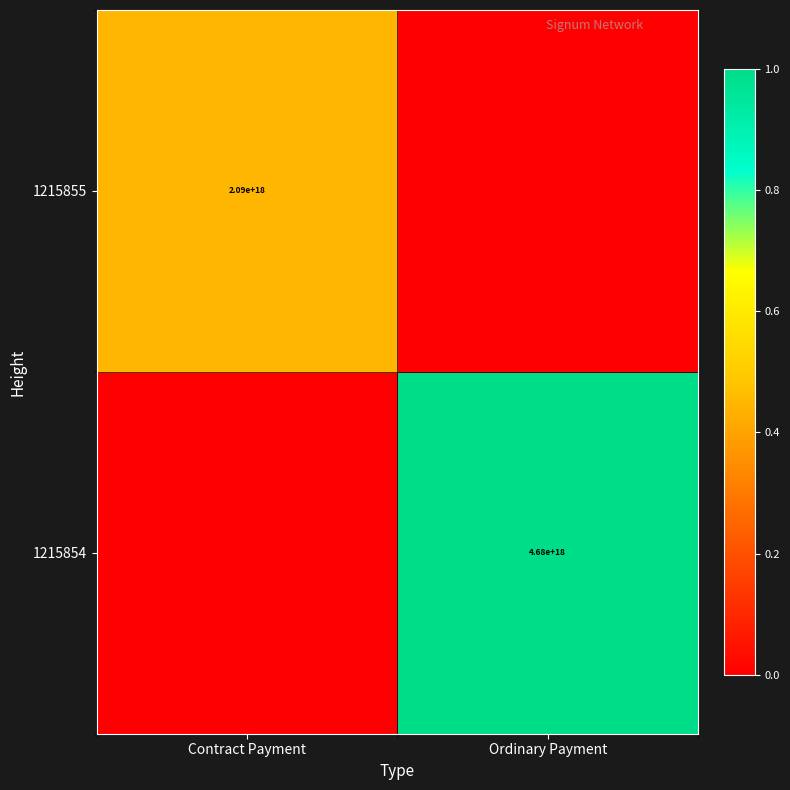

True or false: 1215855 has a value of 2090000000000000000 at Contract Payment.

True